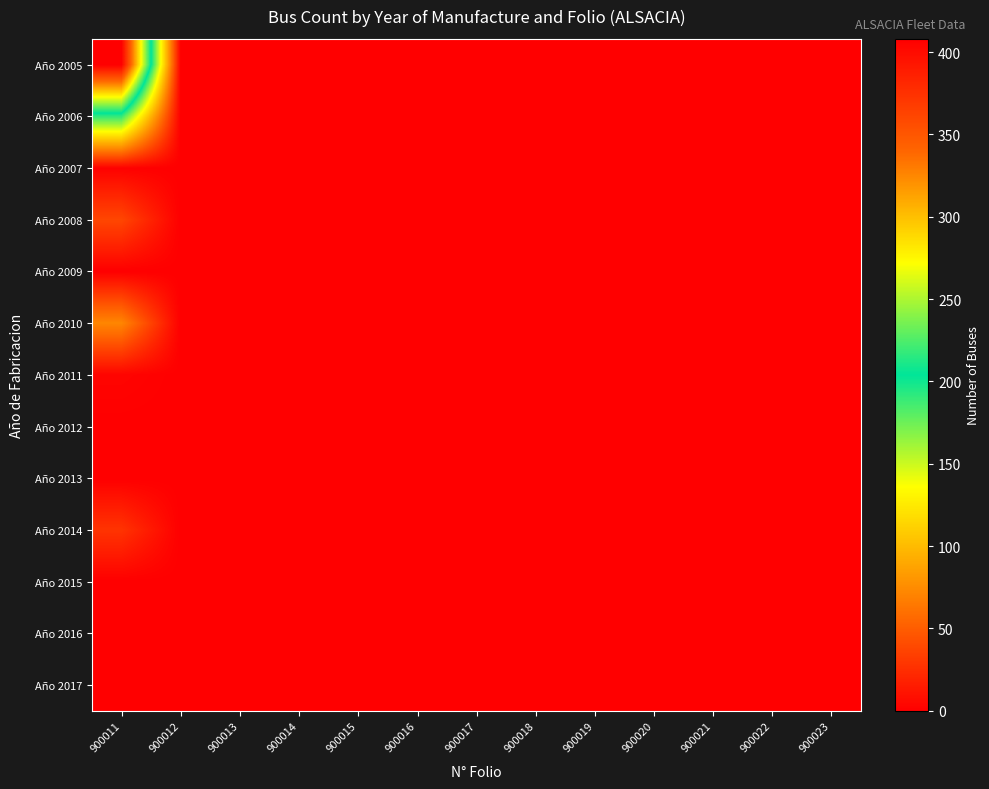

Reading left to right, what are all the values shown in this chart?

Año 2005: 900011=408	900012=0	900013=0	900014=0	900015=0	900016=0	900017=0	900018=0	900019=0	900020=0	900021=0	900022=0	900023=0
Año 2006: 900011=191	900012=0	900013=0	900014=0	900015=0	900016=0	900017=0	900018=0	900019=0	900020=0	900021=0	900022=0	900023=0
Año 2007: 900011=1	900012=0	900013=0	900014=0	900015=0	900016=0	900017=0	900018=0	900019=0	900020=0	900021=0	900022=0	900023=0
Año 2008: 900011=38	900012=0	900013=0	900014=0	900015=0	900016=0	900017=0	900018=0	900019=0	900020=0	900021=0	900022=0	900023=0
Año 2009: 900011=0	900012=0	900013=0	900014=0	900015=0	900016=0	900017=0	900018=0	900019=0	900020=0	900021=0	900022=0	900023=0
Año 2010: 900011=72	900012=0	900013=0	900014=0	900015=0	900016=0	900017=0	900018=0	900019=0	900020=0	900021=0	900022=0	900023=0
Año 2011: 900011=3	900012=0	900013=0	900014=0	900015=0	900016=0	900017=0	900018=0	900019=0	900020=0	900021=0	900022=0	900023=0
Año 2012: 900011=0	900012=0	900013=0	900014=0	900015=0	900016=0	900017=0	900018=0	900019=0	900020=0	900021=0	900022=0	900023=0
Año 2013: 900011=0	900012=0	900013=0	900014=0	900015=0	900016=0	900017=0	900018=0	900019=0	900020=0	900021=0	900022=0	900023=0
Año 2014: 900011=28	900012=0	900013=0	900014=0	900015=0	900016=0	900017=0	900018=0	900019=0	900020=0	900021=0	900022=0	900023=0
Año 2015: 900011=0	900012=0	900013=0	900014=0	900015=0	900016=0	900017=0	900018=0	900019=0	900020=0	900021=0	900022=0	900023=0
Año 2016: 900011=0	900012=0	900013=0	900014=0	900015=0	900016=0	900017=0	900018=0	900019=0	900020=0	900021=0	900022=0	900023=0
Año 2017: 900011=0	900012=0	900013=0	900014=0	900015=0	900016=0	900017=0	900018=0	900019=0	900020=0	900021=0	900022=0	900023=0